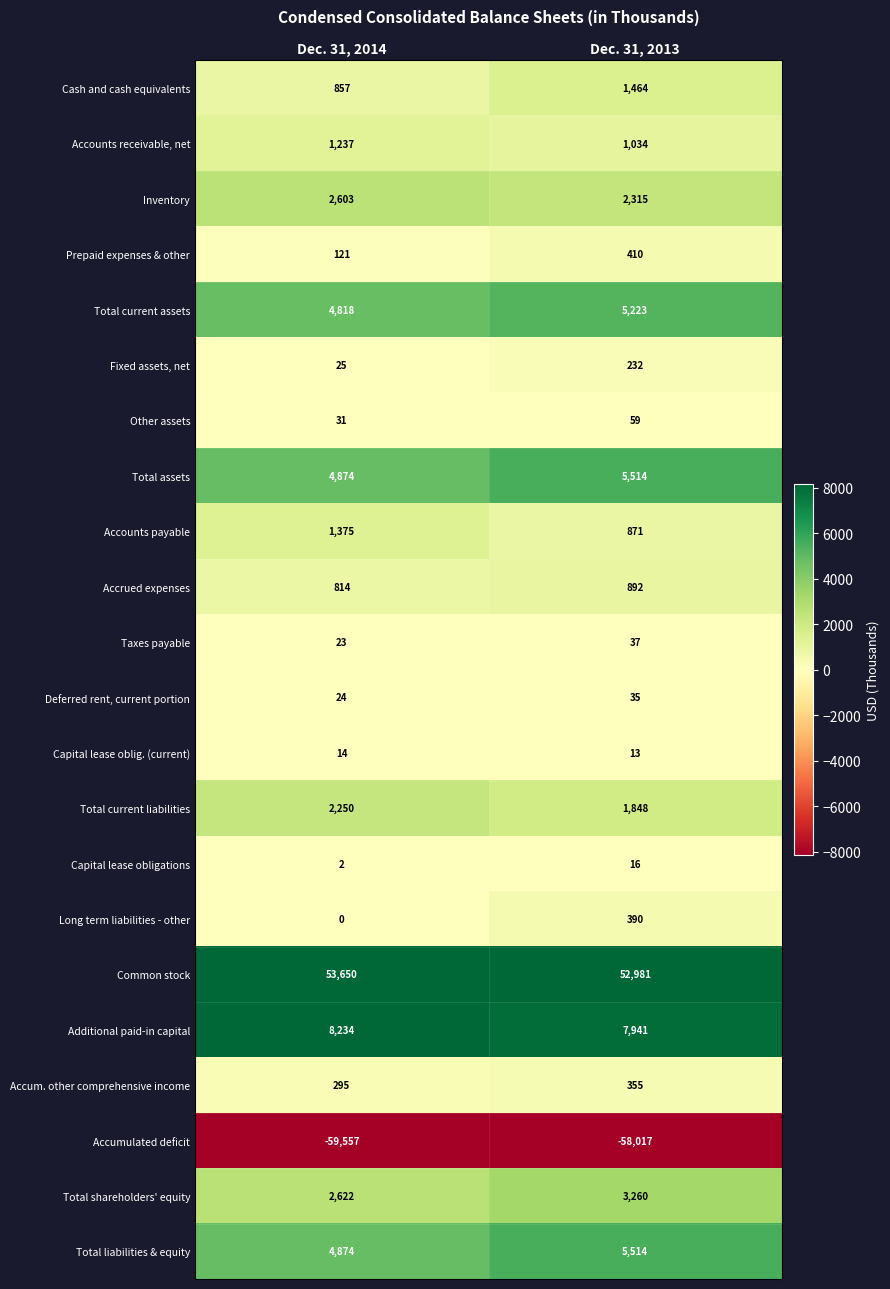

What value does the Accumulated deficit series have at Dec. 31, 2014?

-59557